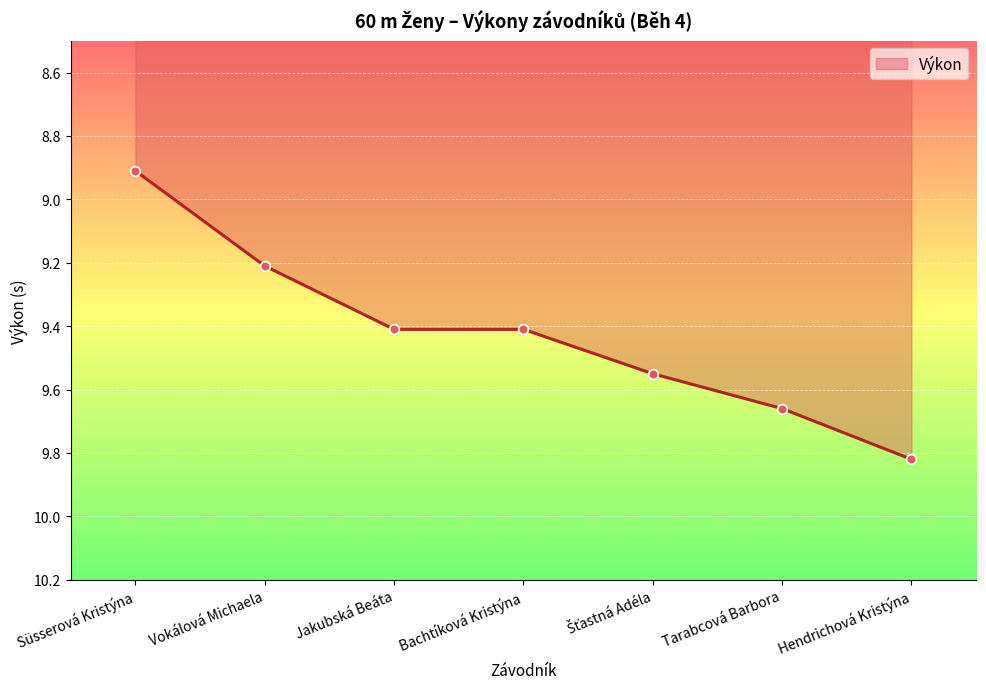

How many distinct data groups are displayed?

1